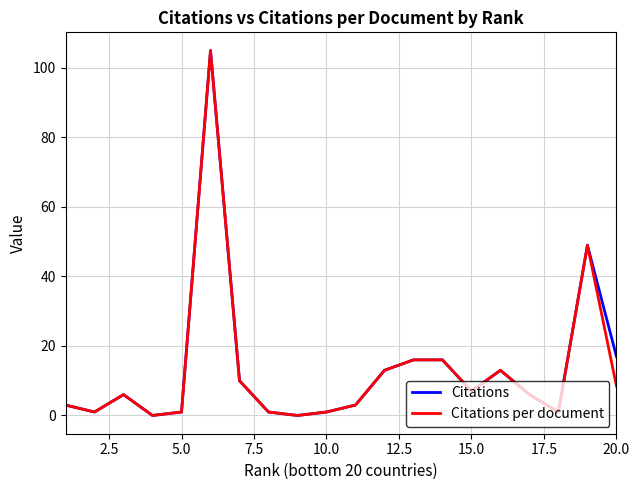

What is the highest value of the Citations per document series?

105.0